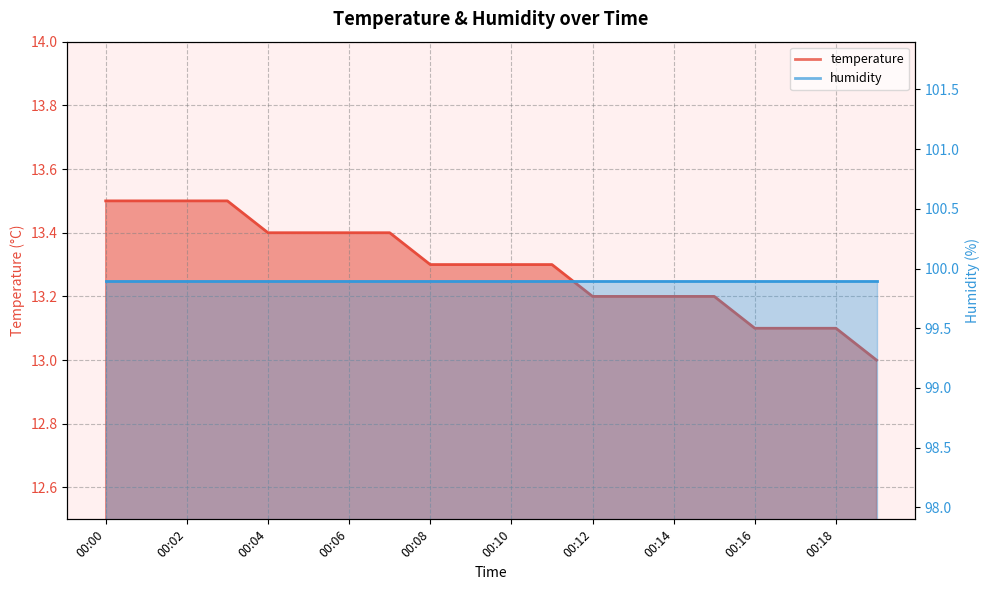

List the labels in order of value, smallest first.

00:19, 00:16, 00:17, 00:18, 00:12, 00:13, 00:14, 00:15, 00:08, 00:09, 00:10, 00:11, 00:04, 00:05, 00:06, 00:07, 00:00, 00:01, 00:02, 00:03